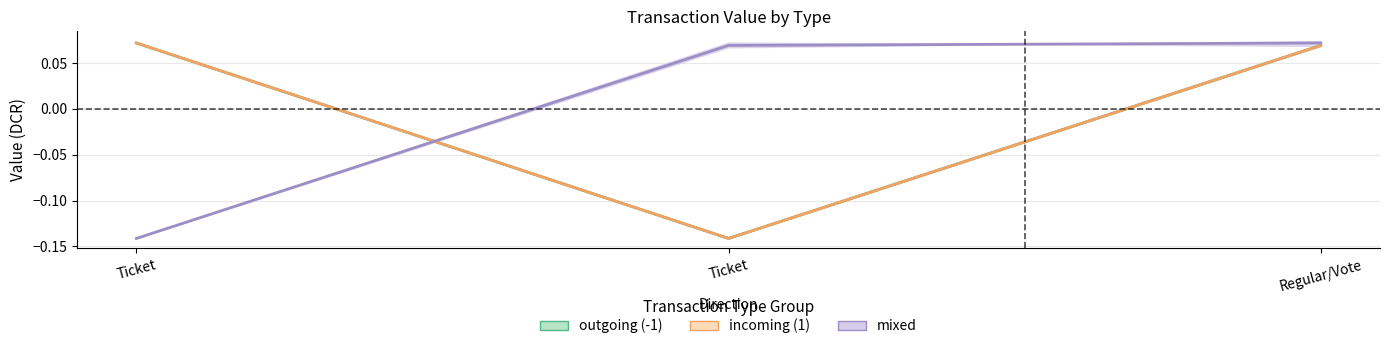

Is the value of incoming (1) at Regular/Vote greater than the value of outgoing (-1) at Regular/Vote?

No